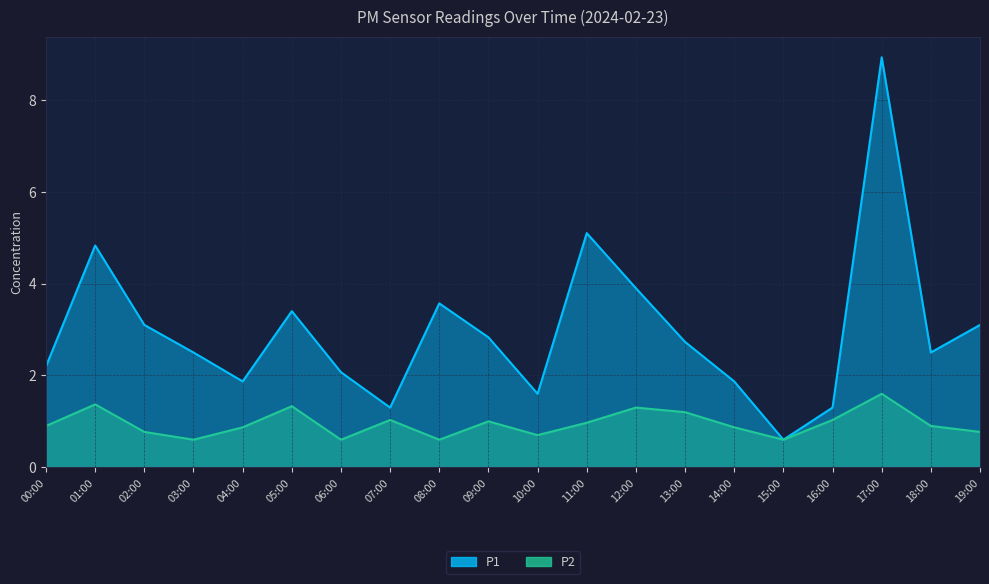

What is the spread (max minus min) of values at 02:00?

2.3